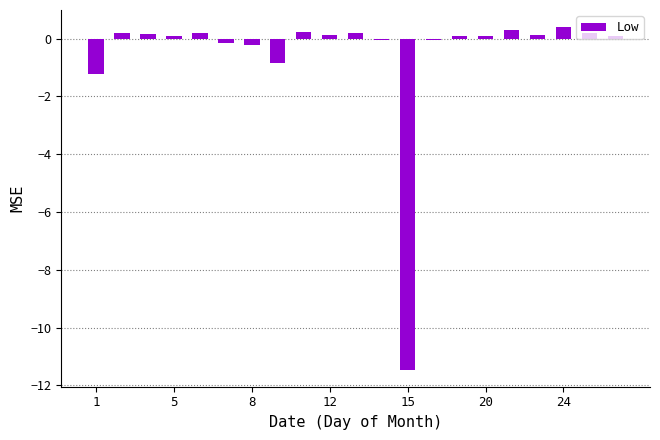

What is the greatest value displayed?

0.4